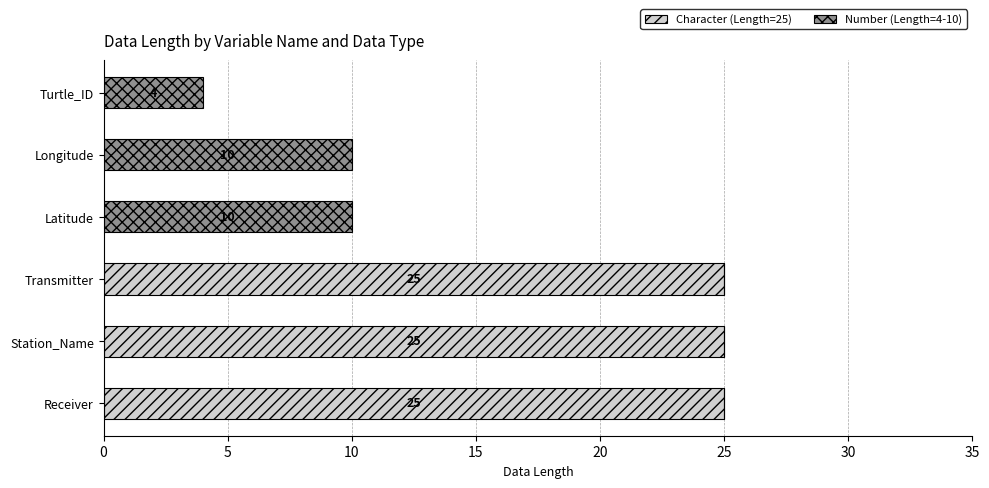

What are all the series names shown in the legend?

Character (Length=25), Number (Length=4-10)